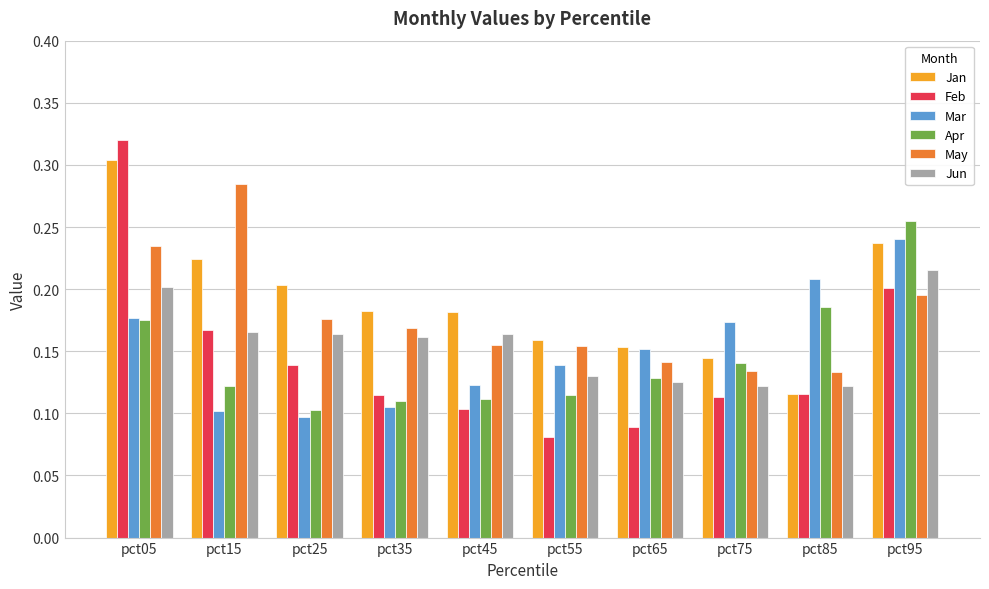

What is the sum of the Apr values at pct85 and pct05?

0.4